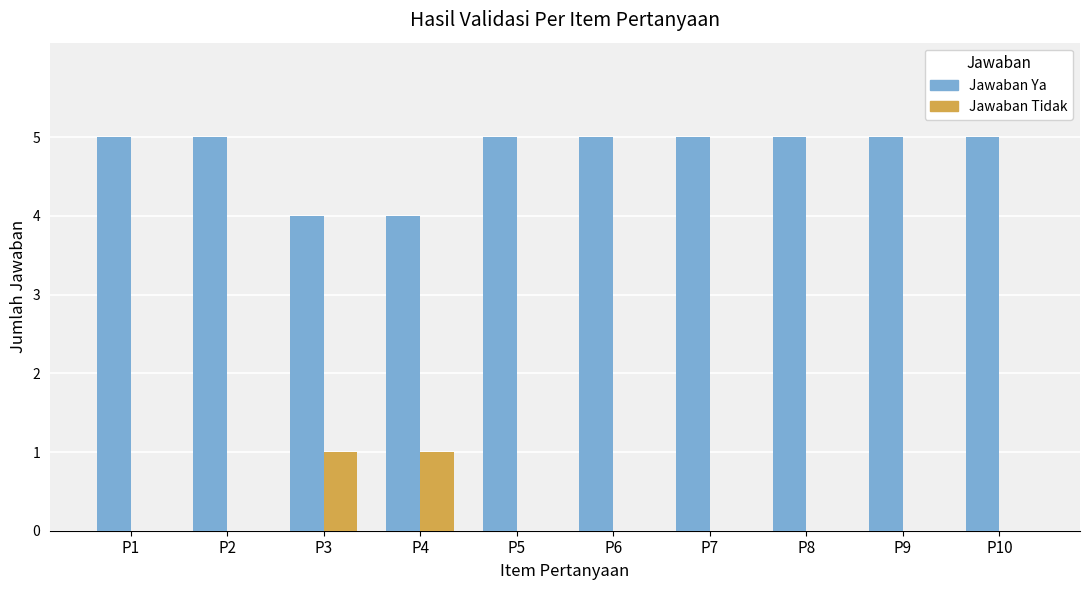

What is the greatest value displayed?

5